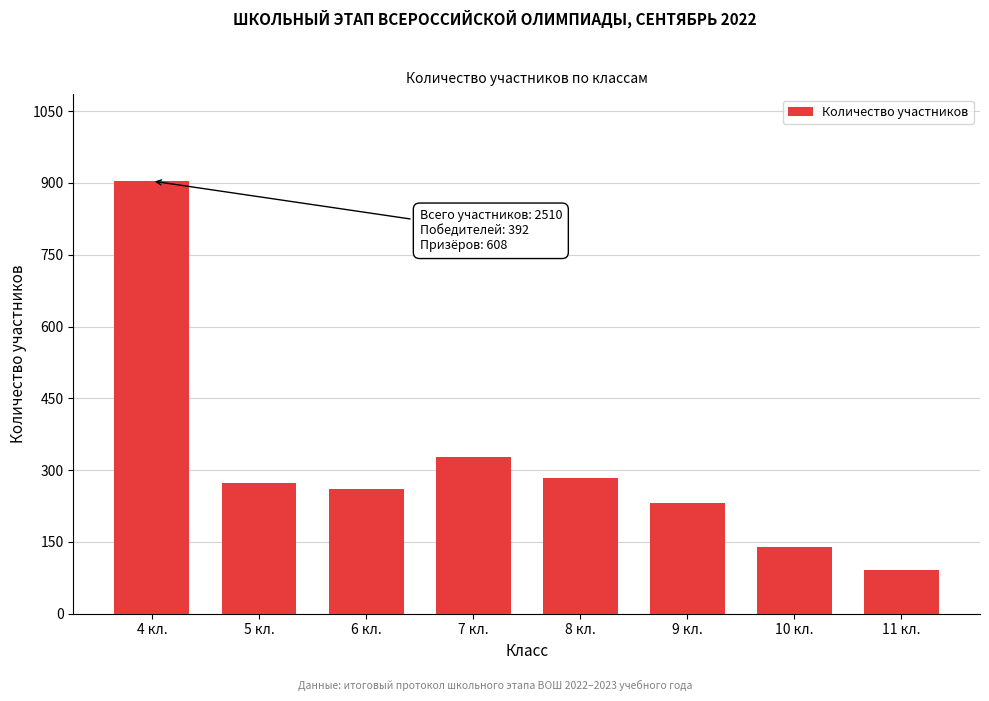

Reading right to left, list all the values displayed in this chart.

92	140	231	283	327	260	273	904